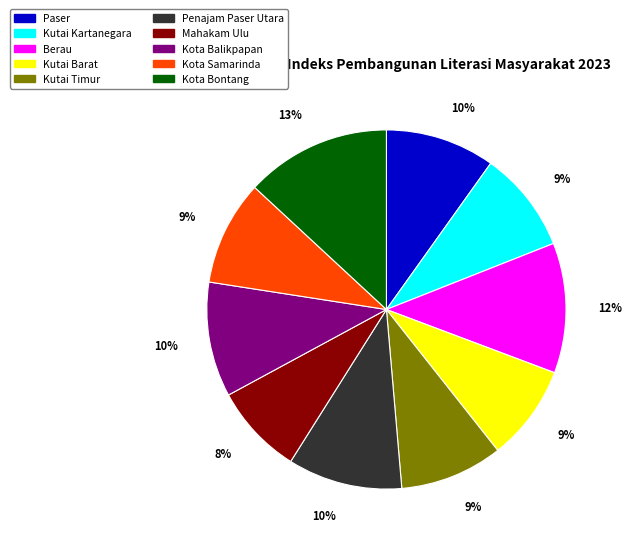

Which has a higher value, Kutai Barat or Penajam Paser Utara?

Penajam Paser Utara